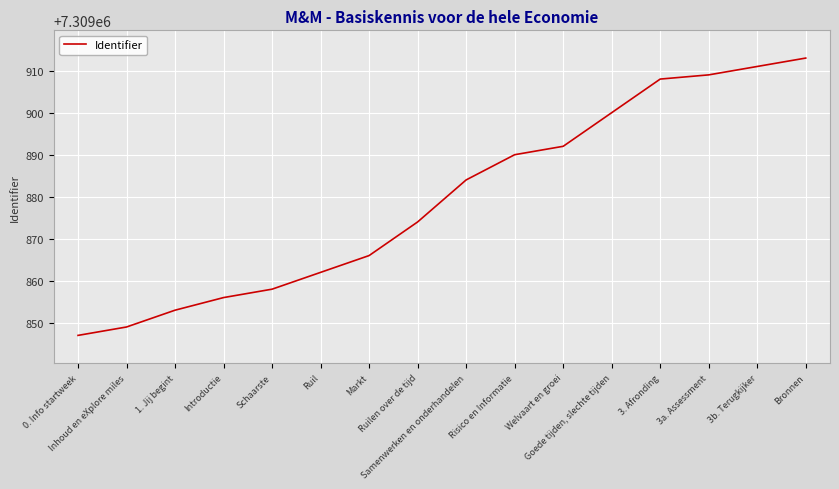

What is the greatest value displayed?

7309913